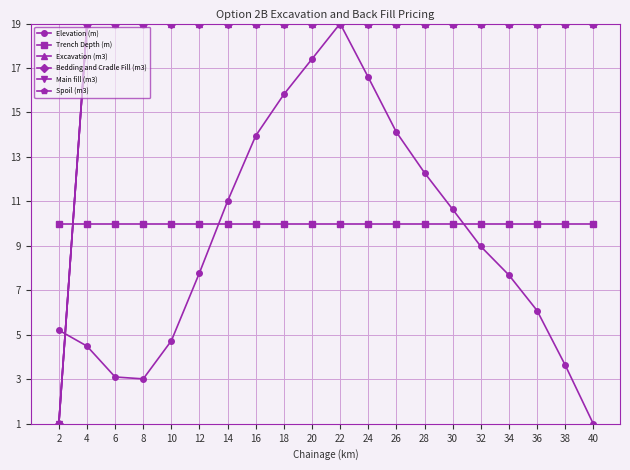

List the labels in order of Excavation (m3) value, smallest first.

2, 4, 6, 8, 10, 12, 14, 16, 18, 20, 22, 24, 26, 28, 30, 32, 34, 36, 38, 40